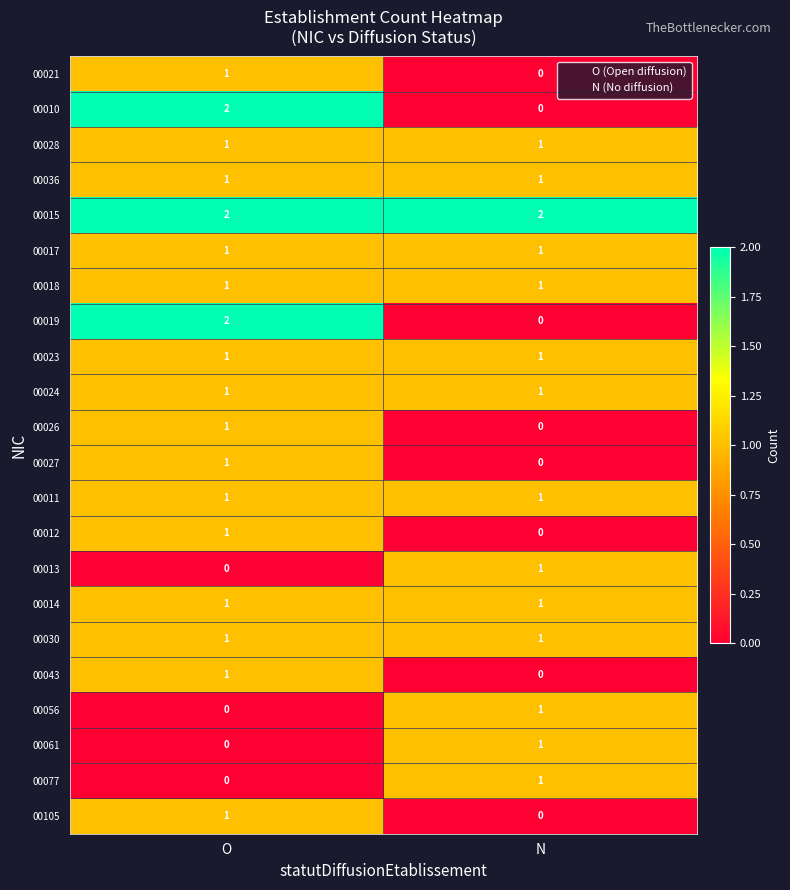

Is it true that 00021 equals 0 at N?

True